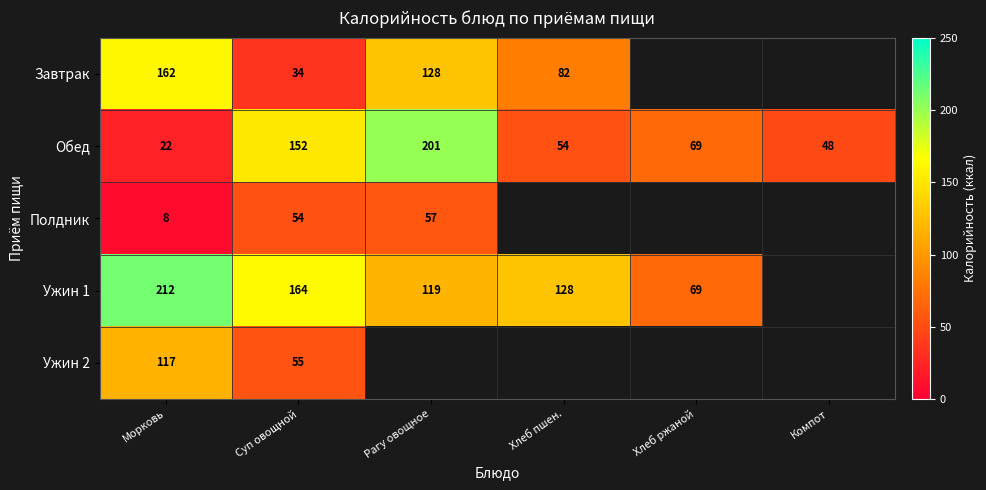

At Суп овощной, list the series in order from smallest to largest.

Завтрак, Полдник, Ужин 2, Обед, Ужин 1